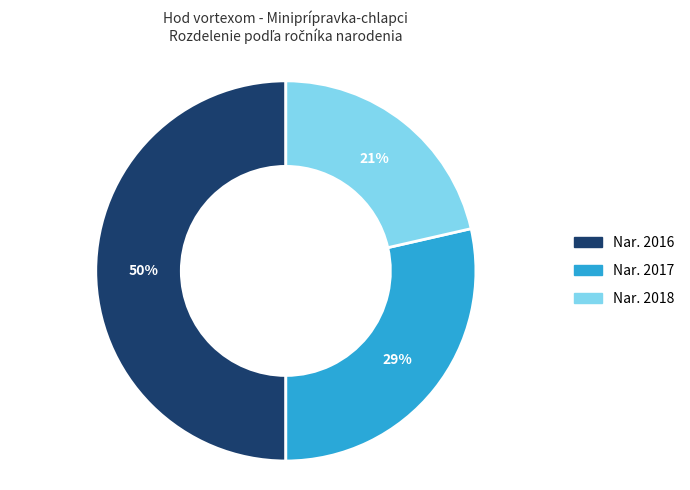

To the nearest percent, what is the difference between the largest and smallest slice percentages?

29%